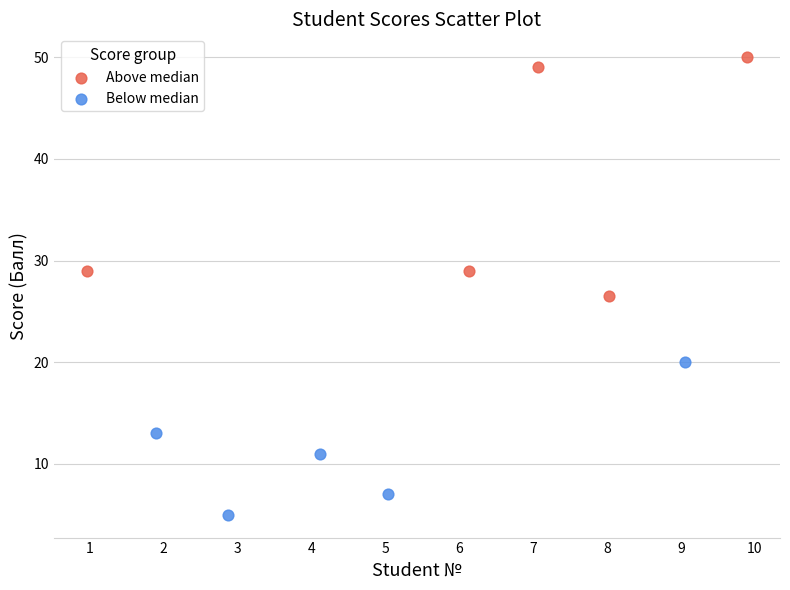

Which series reaches the maximum Y coordinate?

Above median